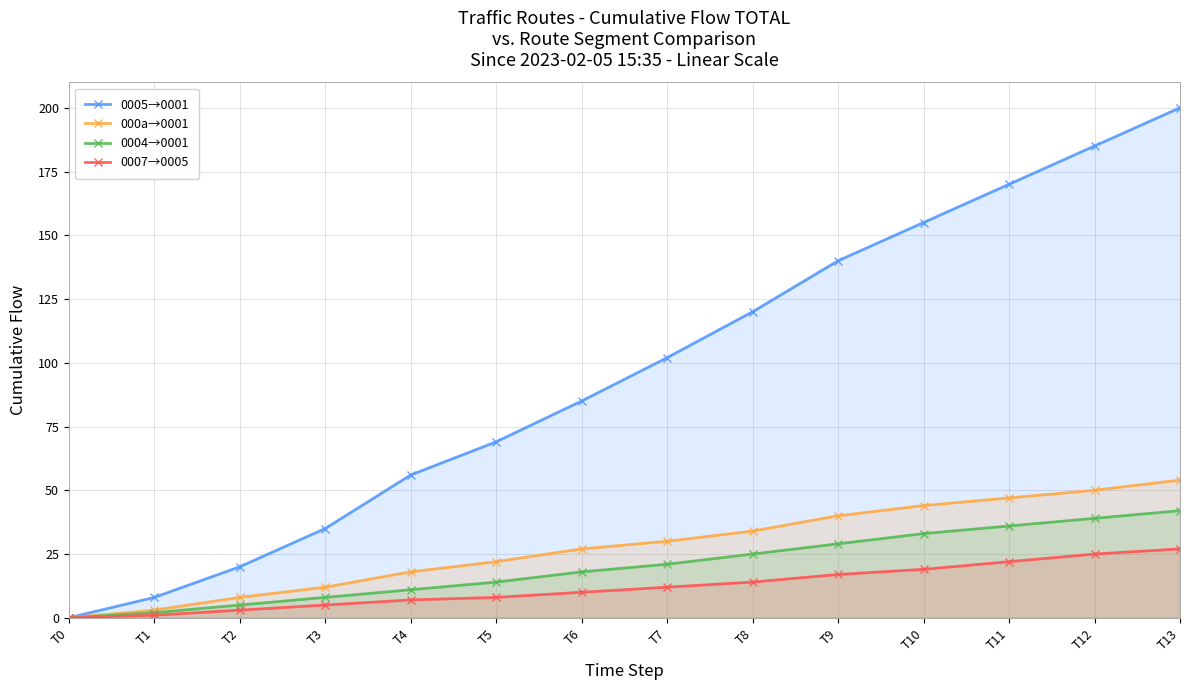

What is the sum of all 0007→0005 values?

170